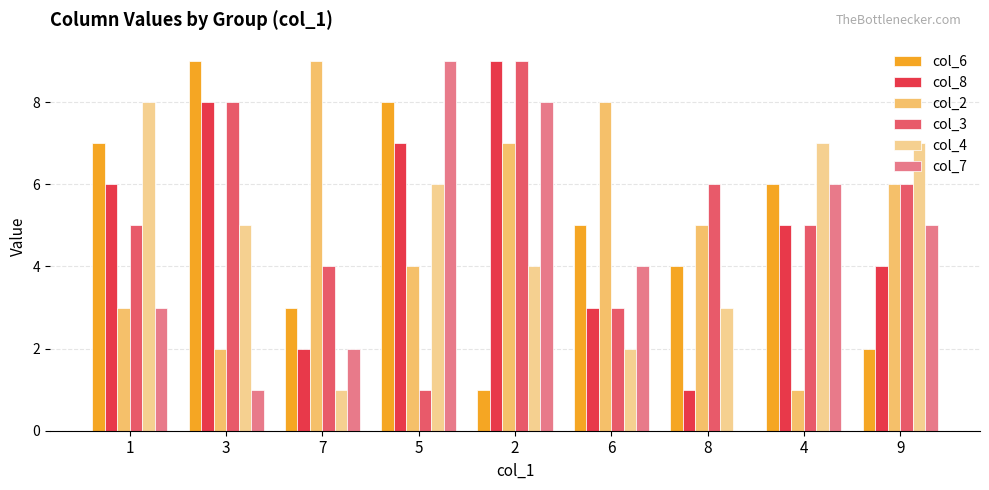

Does the chart contain stacked bars?

No